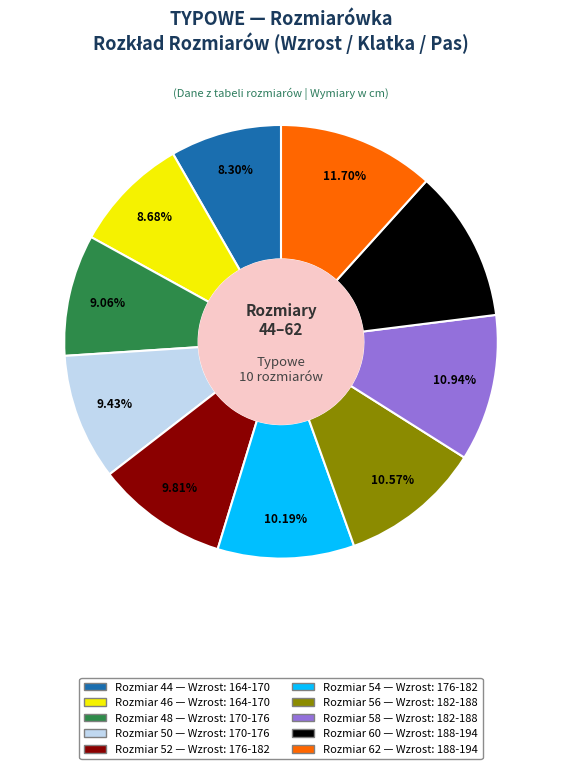

Is there any slice that represents more than half of the pie?

No